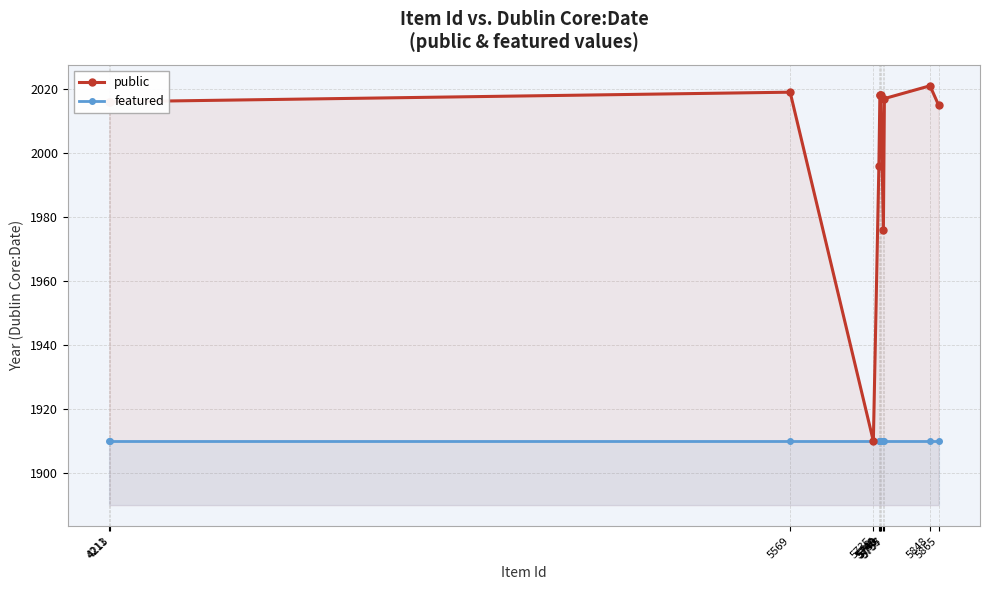

The public series shows 2018 at 5750. True or false?

True